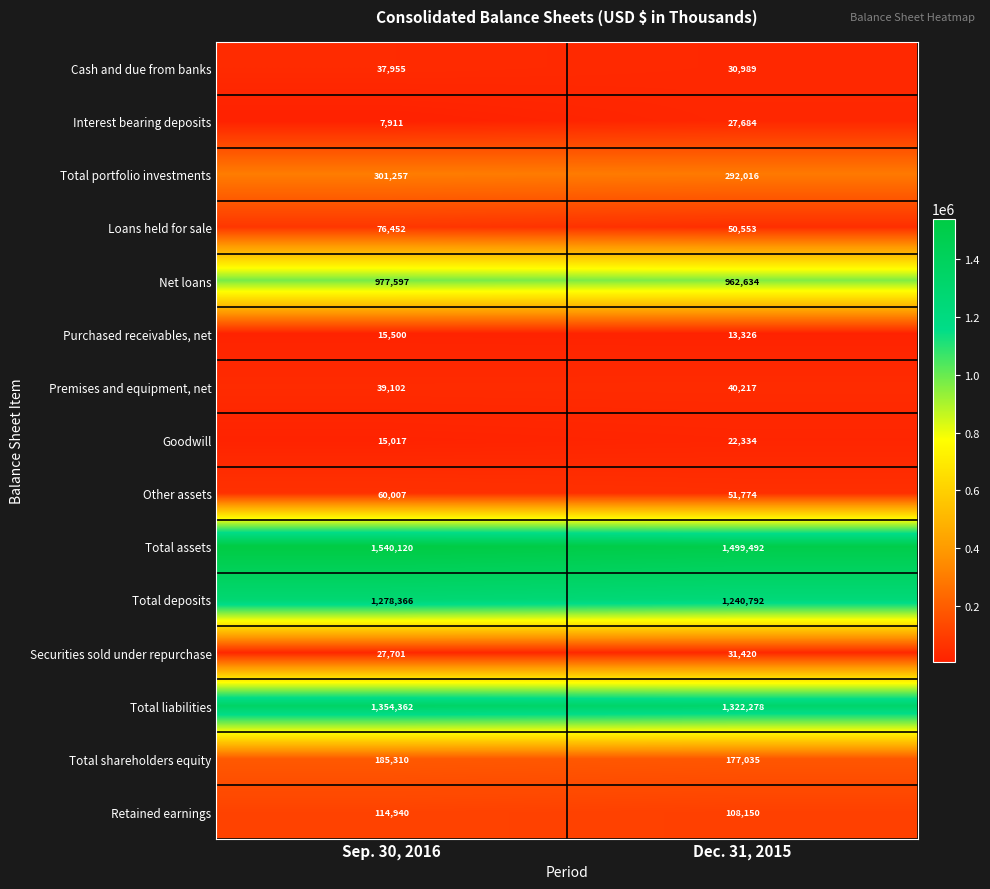

Is it true that Total portfolio investments equals 292016 at Dec. 31, 2015?

True